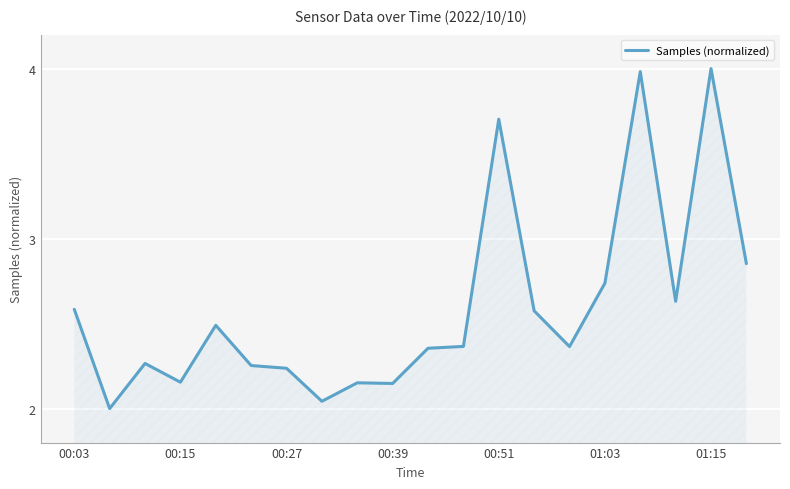

What is the greatest value displayed?

4.0